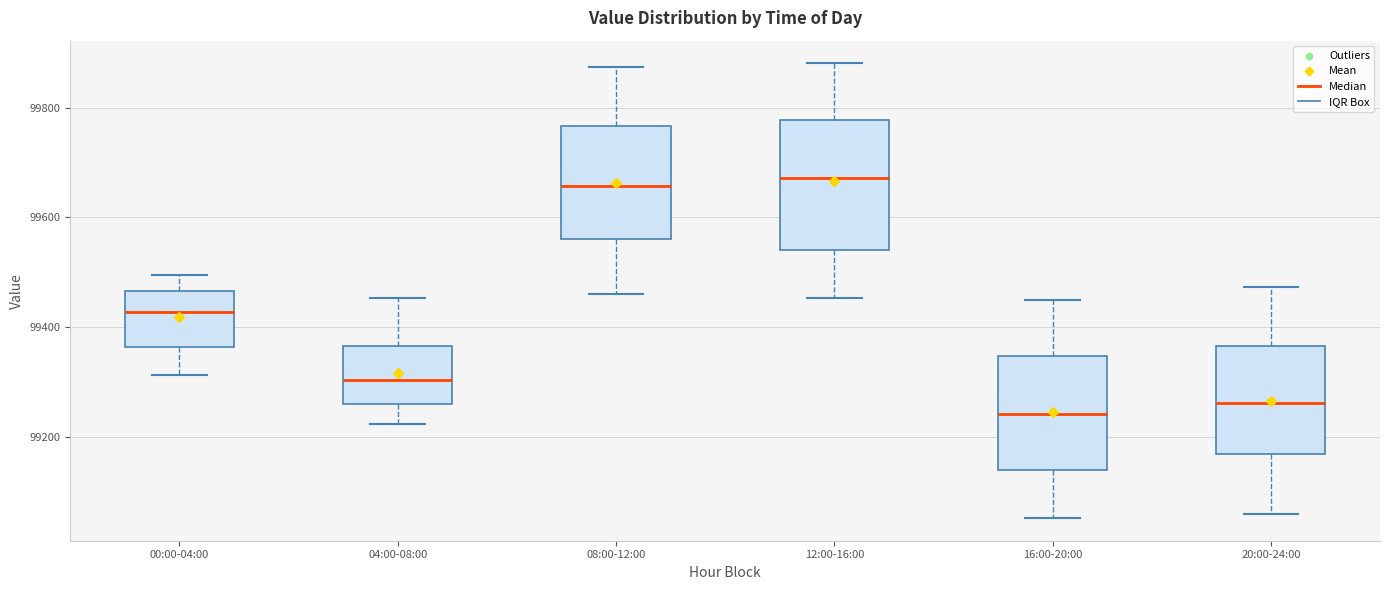

Where does the lower whisker of the box for 12:00-16:00 end on the y-axis? The values are not printed on the chart, so give them approximately, as read against the axis.

99460